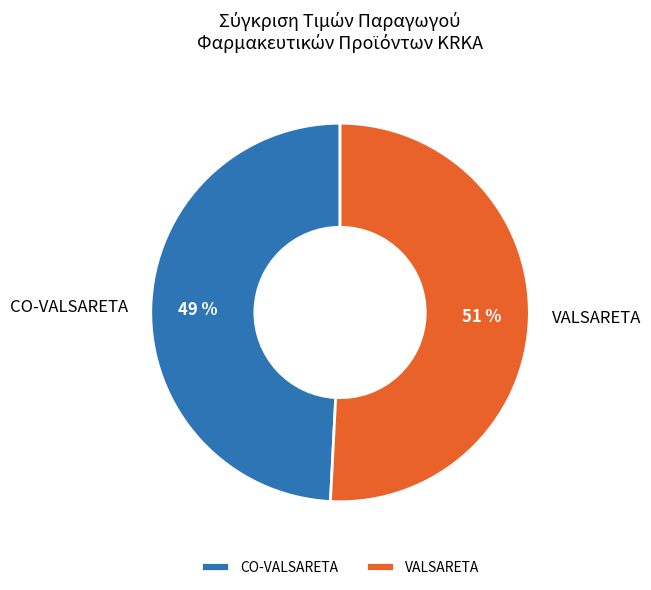

Count the number of slices in the pie.

2